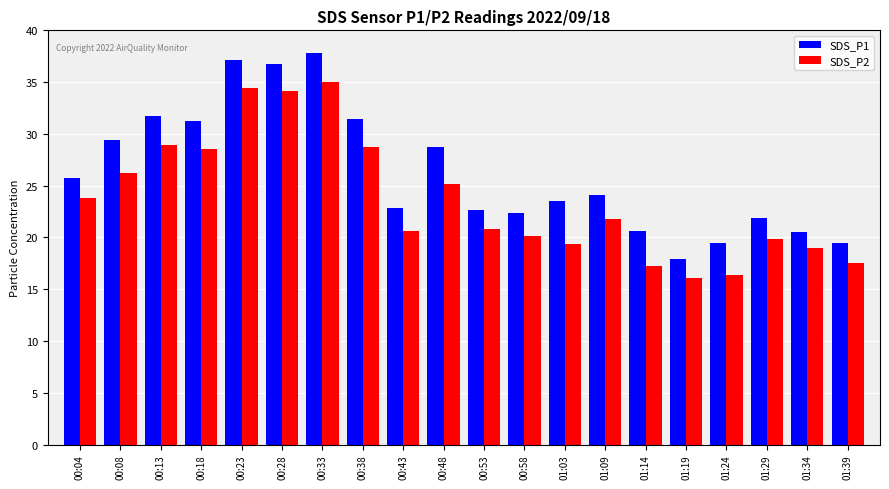

List the series in order of their overall mean, highest first.

SDS_P1, SDS_P2